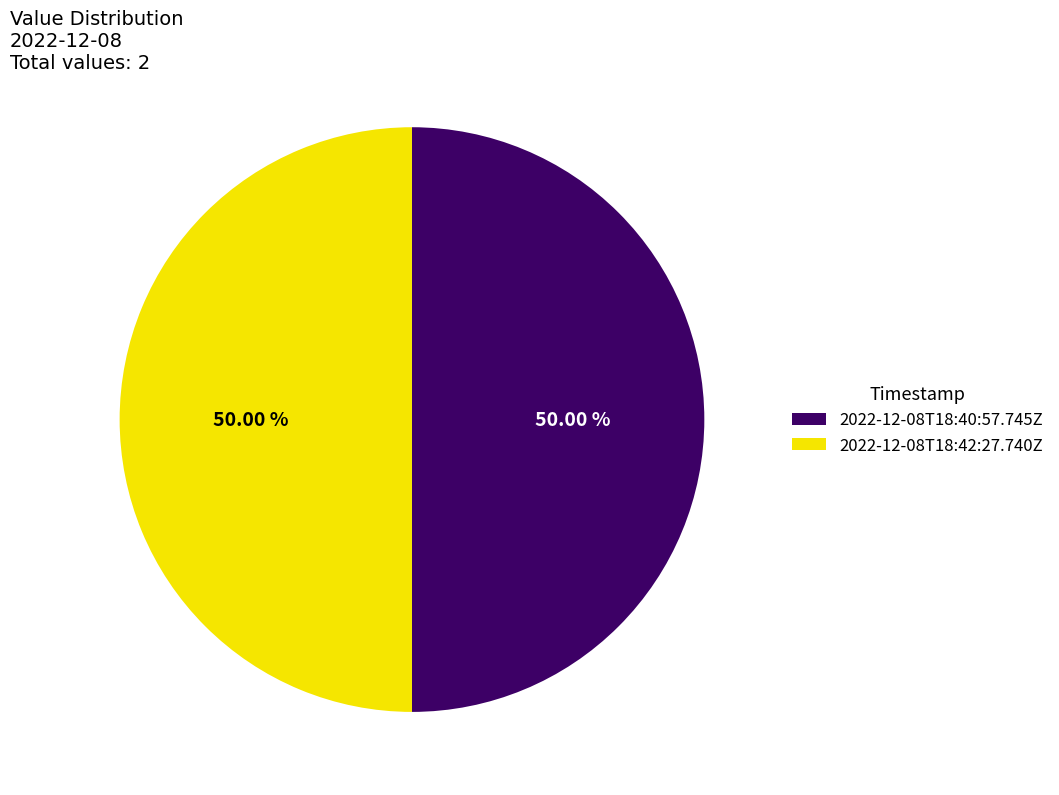

To the nearest percent, what is the average slice percentage?

50%